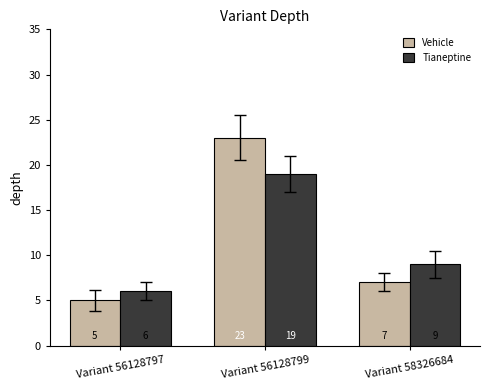

Which label corresponds to the largest value in the chart?

Variant 56128799